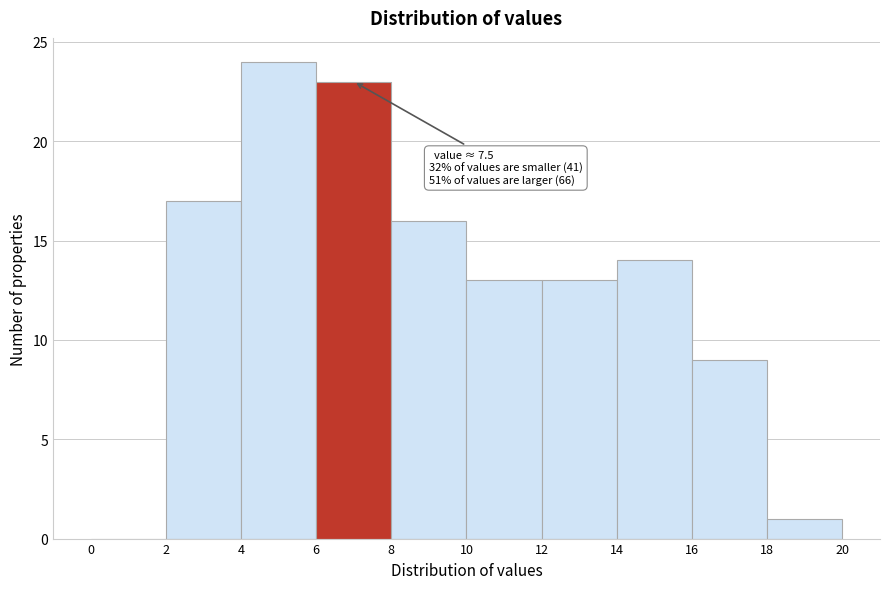

Which range on the x-axis has the tallest bar?

4 to 6